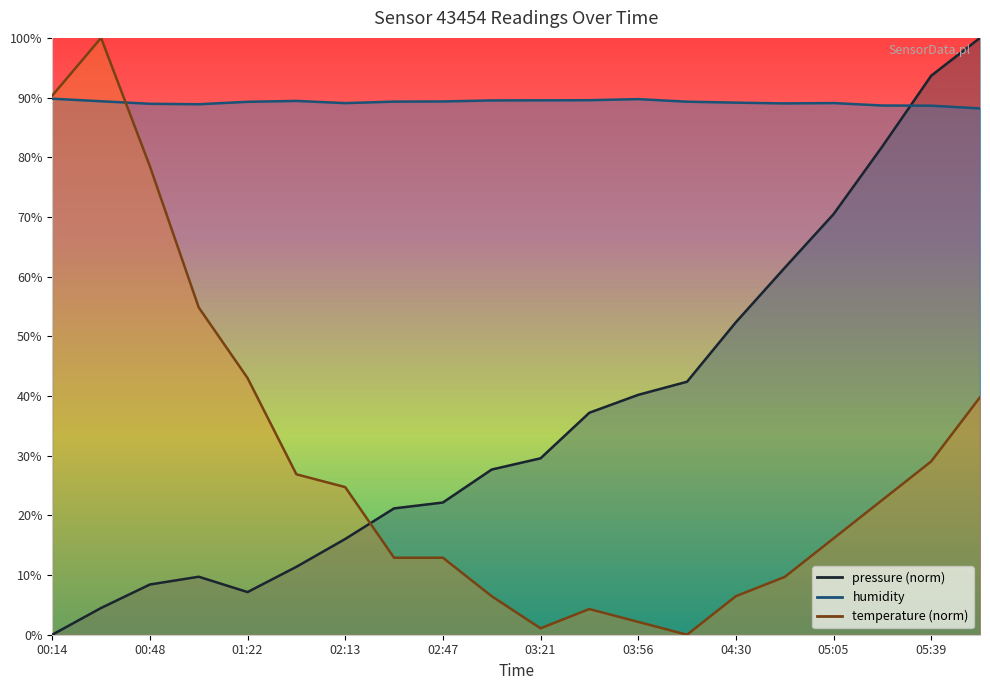

At which category is the sum across all series the highest?

05:56